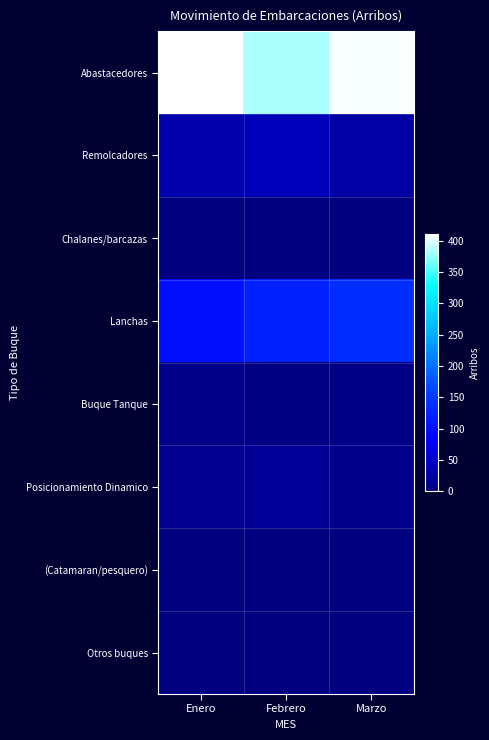

What is the spread (max minus min) of values at Febrero?

383